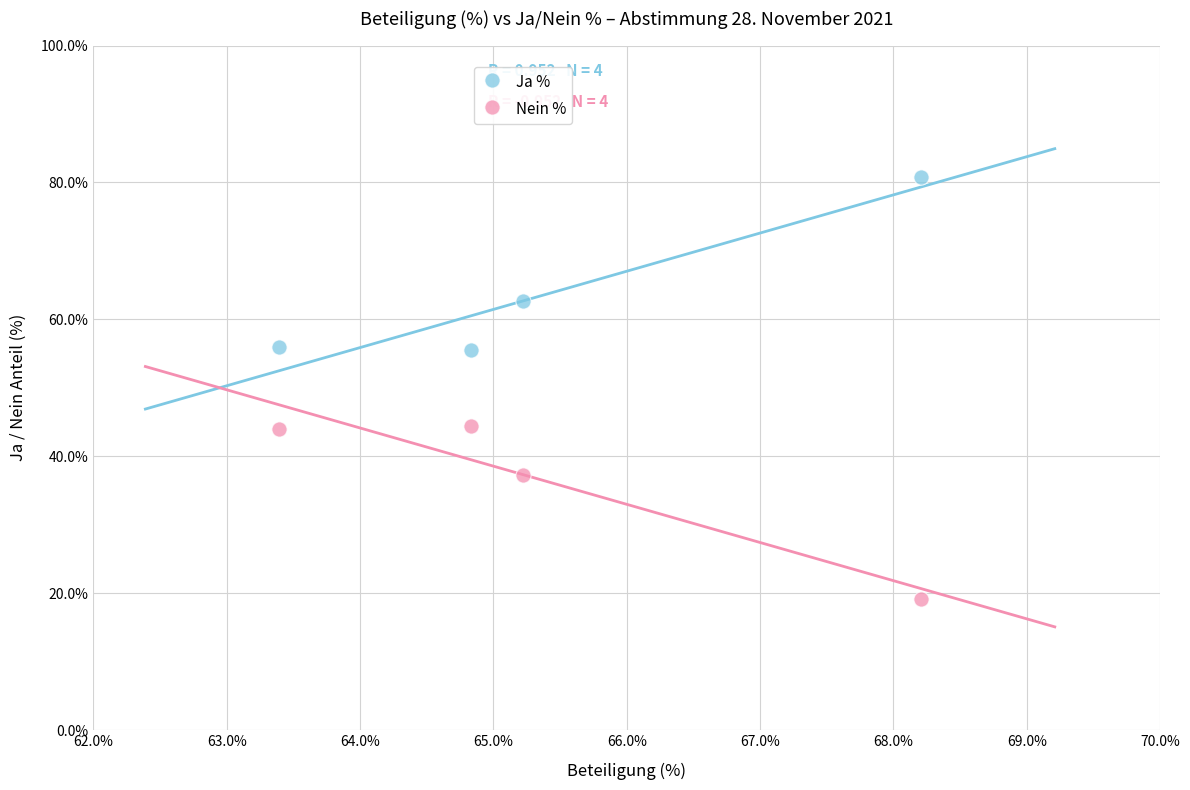

Which series contains the highest Y value?

Ja %